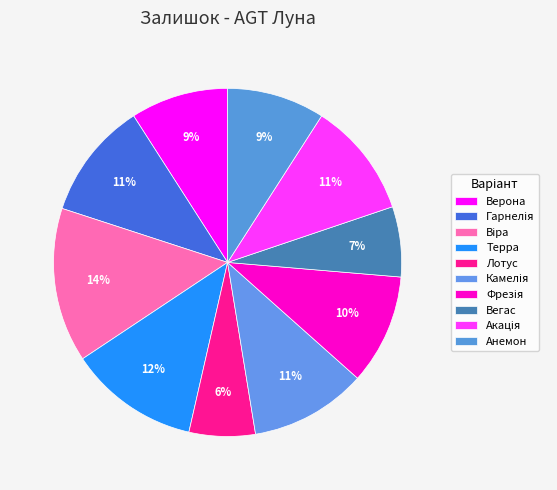

Which has a higher value, Фрезія or Лотус?

Фрезія